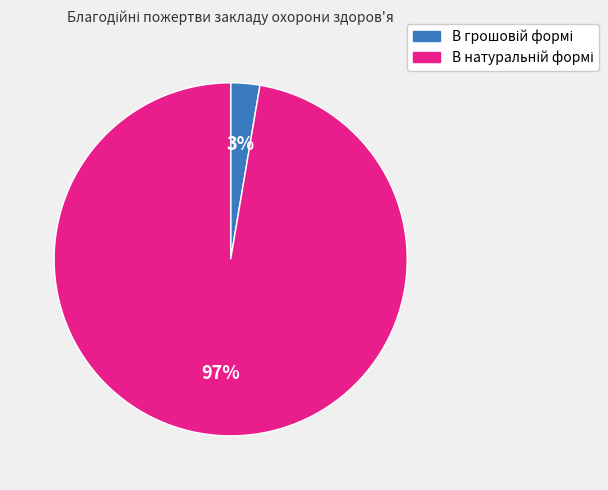

To the nearest percent, what is the average slice percentage?

50%